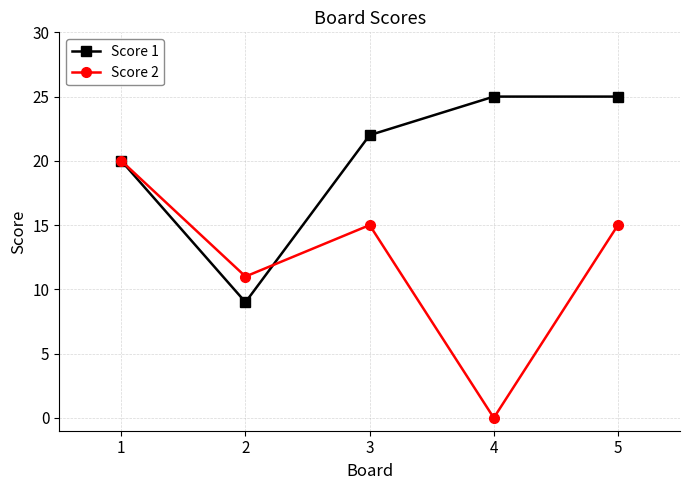

How many lines are shown in the chart?

2